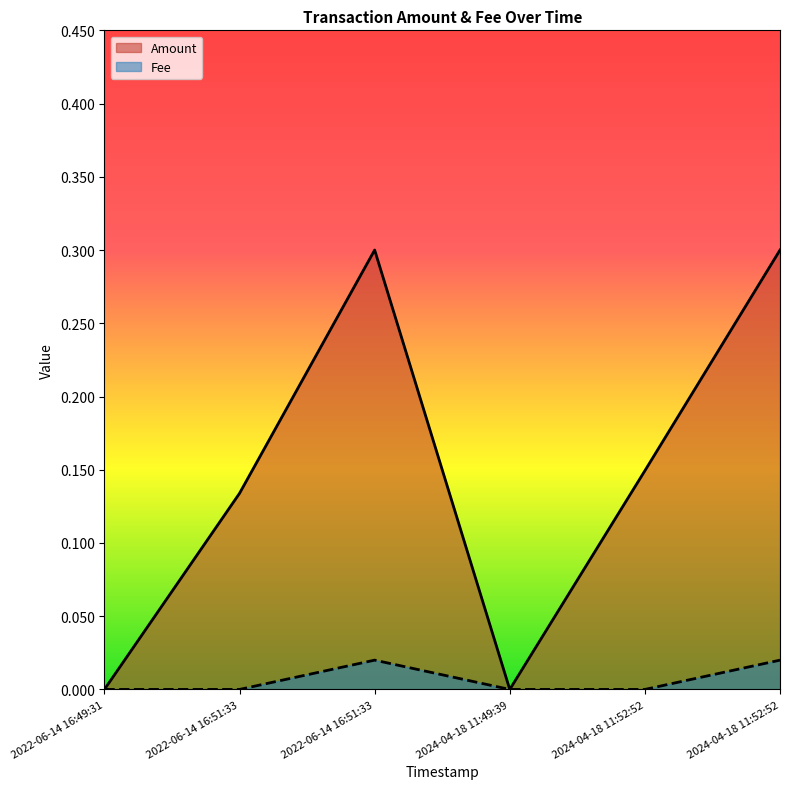

How many interior local peaks does the Fee series have?

1